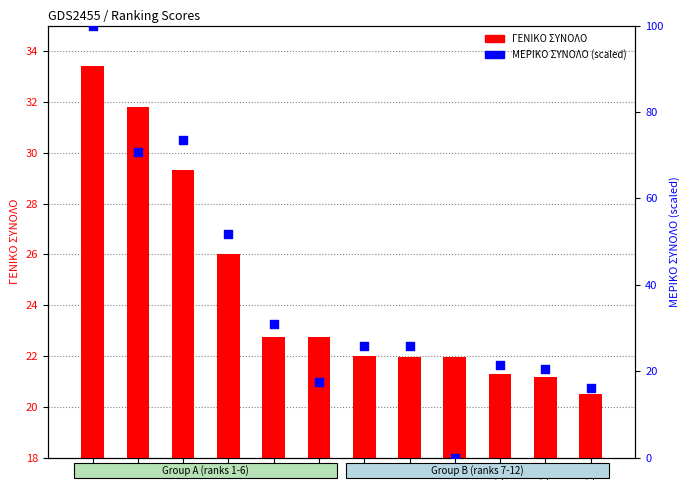

Which series reaches the maximum Y coordinate?

ΜΕΡΙΚΟ ΣΥΝΟΛΟ